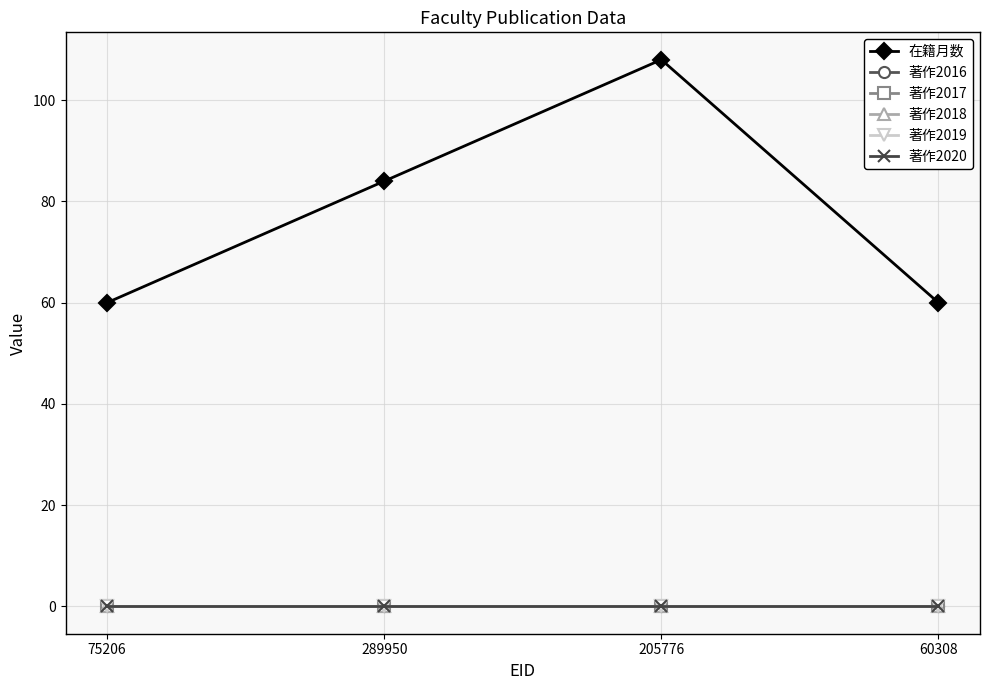

Where does the 在籍月数 series first go above 84?

205776